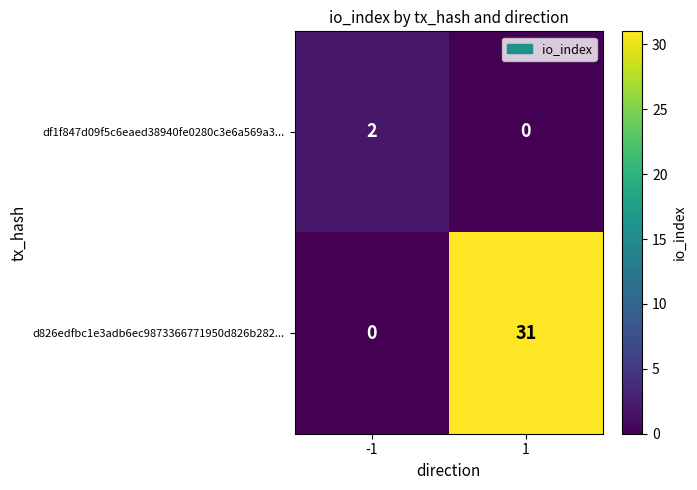

At -1, list the series in order from largest to smallest.

df1f847d09f5c6eaed38940fe0280c3e6a569a3..., d826edfbc1e3adb6ec9873366771950d826b282...